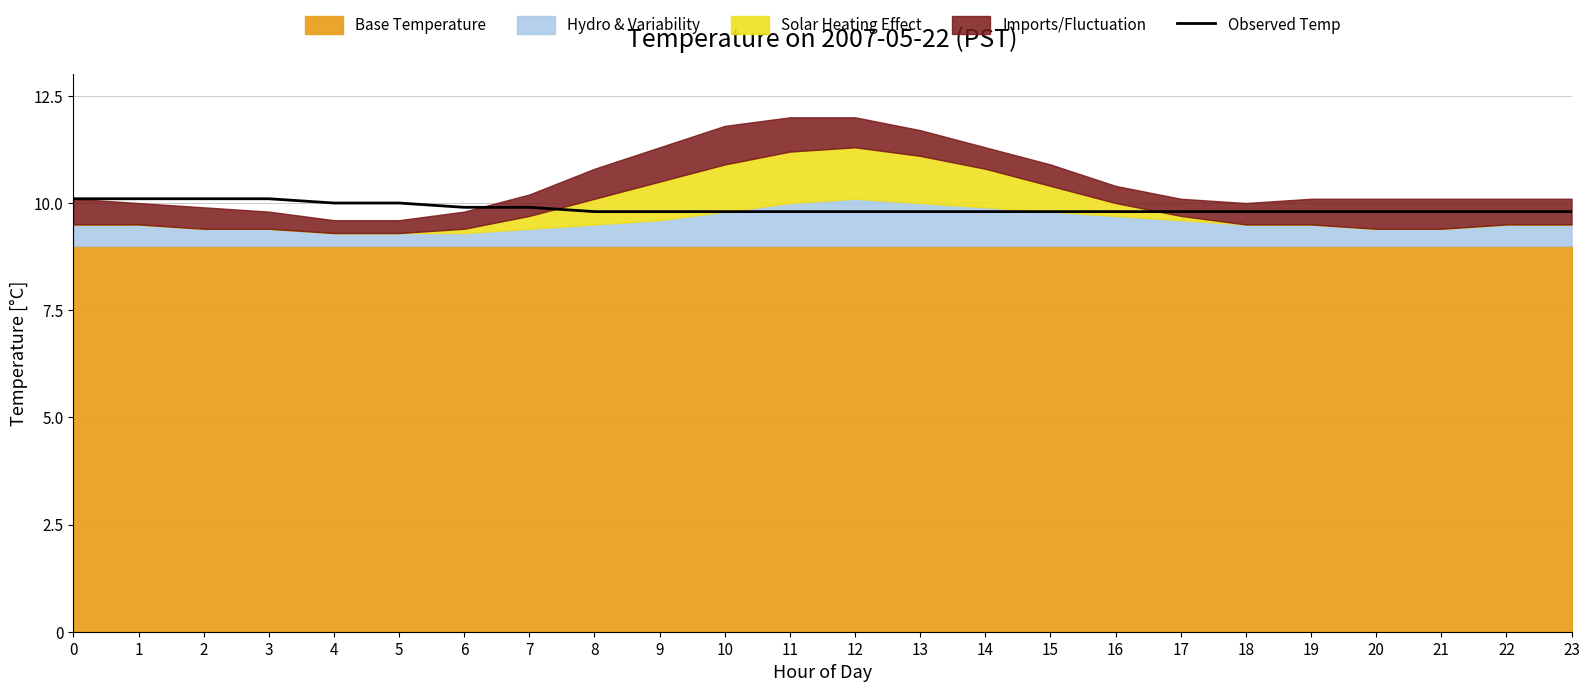

Rank the categories by value from highest to lowest.

0, 1, 2, 3, 4, 5, 6, 7, 8, 9, 10, 11, 12, 13, 14, 15, 16, 17, 18, 19, 20, 21, 22, 23